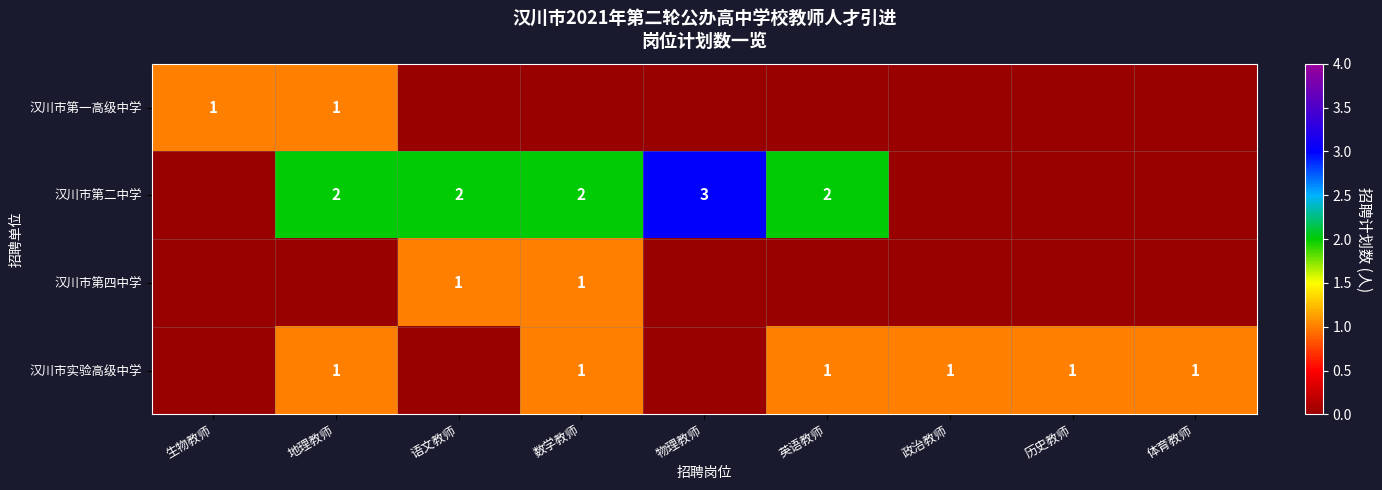

Between 政治教师 and 物理教师, which is larger?

政治教师